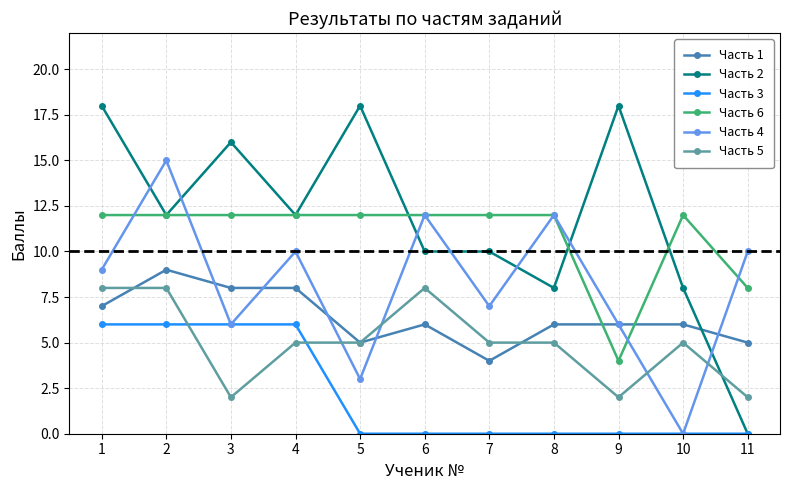

Reading right to left, list all the values displayed in this chart.

Часть 1: 5	6	6	6	4	6	5	8	8	9	7
Часть 2: 0	8	18	8	10	10	18	12	16	12	18
Часть 3: 0	0	0	0	0	0	0	6	6	6	6
Часть 6: 8	12	4	12	12	12	12	12	12	12	12
Часть 4: 10	0	6	12	7	12	3	10	6	15	9
Часть 5: 2	5	2	5	5	8	5	5	2	8	8